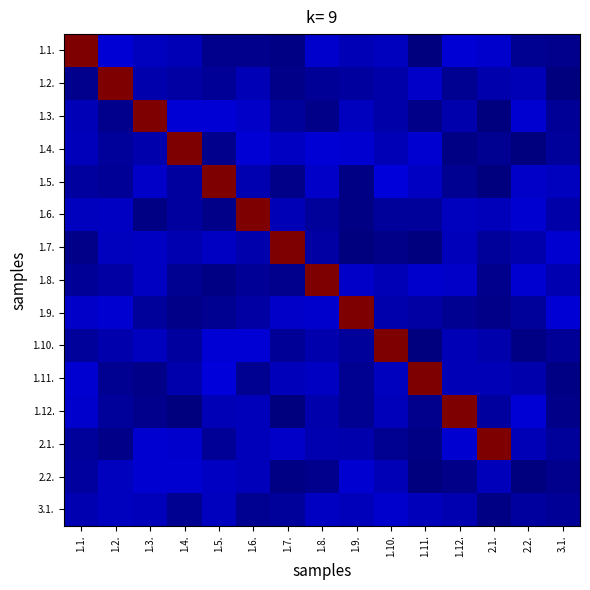

Reading left to right, what are all the values shown in this chart?

1.1.: 1.1.=100.0	1.2.=7.6	1.3.=5.9	1.4.=4.8	1.5.=1.2	1.6.=1.2	1.7.=0.5	1.8.=6.9	1.9.=4.8	1.10.=5.7	1.11.=0.2	1.12.=7.8	2.1.=6.7	2.2.=1.7	3.1.=1.5
1.2.: 1.1.=1.5	1.2.=100.0	1.3.=4.2	1.4.=3.5	1.5.=2.3	1.6.=4.9	1.7.=1.1	1.8.=2.3	1.9.=2.9	1.10.=3.6	1.11.=6.3	1.12.=1.6	2.1.=4.1	2.2.=4.7	3.1.=0.4
1.3.: 1.1.=4.9	1.2.=1.4	1.3.=100.0	1.4.=7.6	1.5.=7.7	1.6.=6.5	1.7.=2.4	1.8.=0.8	1.9.=5.5	1.10.=3.5	1.11.=1.0	1.12.=4.0	2.1.=0.3	2.2.=7.3	3.1.=2.1
1.4.: 1.1.=5.3	1.2.=2.5	1.3.=4.2	1.4.=100.0	1.5.=1.5	1.6.=7.8	1.7.=6.2	1.8.=7.5	1.9.=7.2	1.10.=4.8	1.11.=7.4	1.12.=0.7	2.1.=1.6	2.2.=0.4	3.1.=2.6
1.5.: 1.1.=3.1	1.2.=2.2	1.3.=6.6	1.4.=2.9	1.5.=100.0	1.6.=4.3	1.7.=1.1	1.8.=6.4	1.9.=0.6	1.10.=7.9	1.11.=6.2	1.12.=1.6	2.1.=0.0	2.2.=6.5	3.1.=5.7
1.6.: 1.1.=5.8	1.2.=6.2	1.3.=0.6	1.4.=2.9	1.5.=0.9	1.6.=100.0	1.7.=5.0	1.8.=2.6	1.9.=0.5	1.10.=2.5	1.11.=2.6	1.12.=5.8	2.1.=5.1	2.2.=7.1	3.1.=3.8
1.7.: 1.1.=1.0	1.2.=5.7	1.3.=6.1	1.4.=4.5	1.5.=6.2	1.6.=4.0	1.7.=100.0	1.8.=3.4	1.9.=0.2	1.10.=0.9	1.11.=0.3	1.12.=5.1	2.1.=2.5	2.2.=4.1	3.1.=7.3
1.8.: 1.1.=2.0	1.2.=3.3	1.3.=6.0	1.4.=1.8	1.5.=0.6	1.6.=2.3	1.7.=1.3	1.8.=100.0	1.9.=6.5	1.10.=5.1	1.11.=7.0	1.12.=6.4	2.1.=1.5	2.2.=7.1	3.1.=4.3
1.9.: 1.1.=6.5	1.2.=7.2	1.3.=2.5	1.4.=0.9	1.5.=1.8	1.6.=3.4	1.7.=6.5	1.8.=6.9	1.9.=100.0	1.10.=4.1	1.11.=3.3	1.12.=1.8	2.1.=1.0	2.2.=2.7	3.1.=7.5
1.10.: 1.1.=2.6	1.2.=4.2	1.3.=5.6	1.4.=2.9	1.5.=7.8	1.6.=7.7	1.7.=2.0	1.8.=4.0	1.9.=2.4	1.10.=100.0	1.11.=0.3	1.12.=4.9	2.1.=4.0	2.2.=0.4	3.1.=2.2
1.11.: 1.1.=7.3	1.2.=1.9	1.3.=1.2	1.4.=3.9	1.5.=7.9	1.6.=1.9	1.7.=5.4	1.8.=6.1	1.9.=1.9	1.10.=5.8	1.11.=100.0	1.12.=5.1	2.1.=5.1	2.2.=4.3	3.1.=0.7
1.12.: 1.1.=6.7	1.2.=2.6	1.3.=1.5	1.4.=0.3	1.5.=4.7	1.6.=5.4	1.7.=0.1	1.8.=4.1	1.9.=1.8	1.10.=5.2	1.11.=1.4	1.12.=100.0	2.1.=3.1	2.2.=7.5	3.1.=1.1
2.1.: 1.1.=2.7	1.2.=0.9	1.3.=7.4	1.4.=7.0	1.5.=2.1	1.6.=5.3	1.7.=6.5	1.8.=4.4	1.9.=4.2	1.10.=1.9	1.11.=0.7	1.12.=7.2	2.1.=100.0	2.2.=5.1	3.1.=2.7
2.2.: 1.1.=2.8	1.2.=5.8	1.3.=7.2	1.4.=7.1	1.5.=6.2	1.6.=5.1	1.7.=0.7	1.8.=1.3	1.9.=7.2	1.10.=4.9	1.11.=0.1	1.12.=0.8	2.1.=5.3	2.2.=0.0	3.1.=1.3
3.1.: 1.1.=4.4	1.2.=5.5	1.3.=5.2	1.4.=1.8	1.5.=5.7	1.6.=1.9	1.7.=2.6	1.8.=6.0	1.9.=5.2	1.10.=6.8	1.11.=5.3	1.12.=4.5	2.1.=0.7	2.2.=2.9	3.1.=2.1